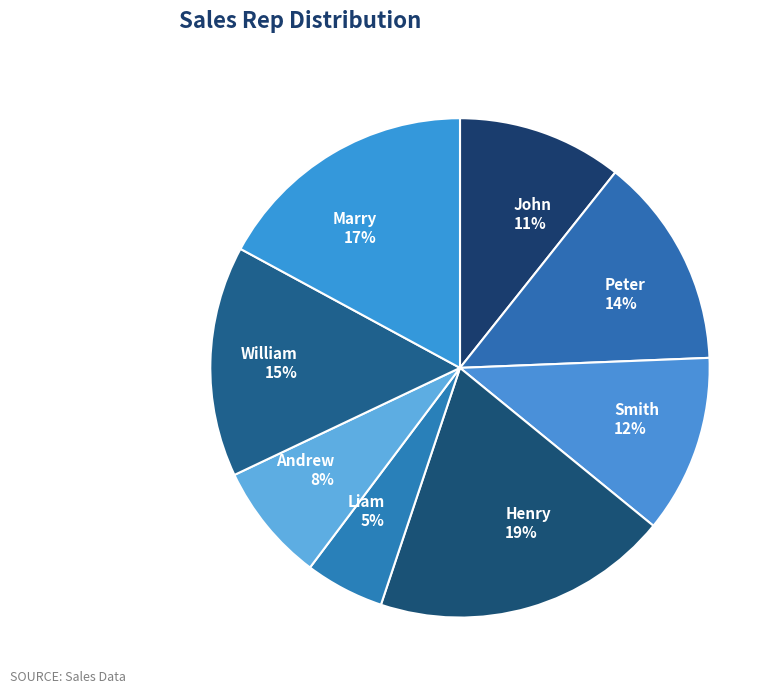

To the nearest percent, what portion does John represent?

11%